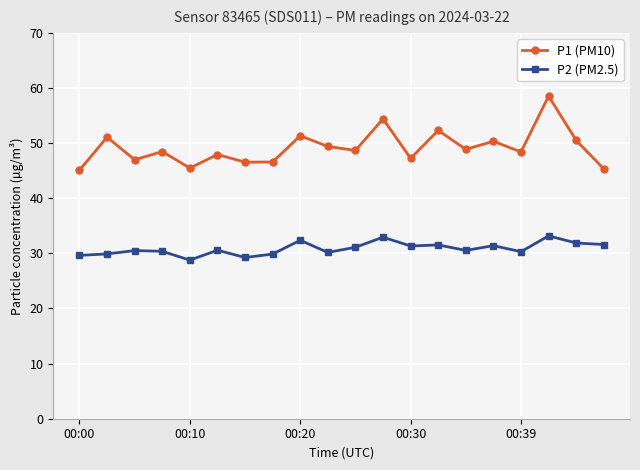

What is the value of the P1 (PM10) point at the 11th from the left?

48.7